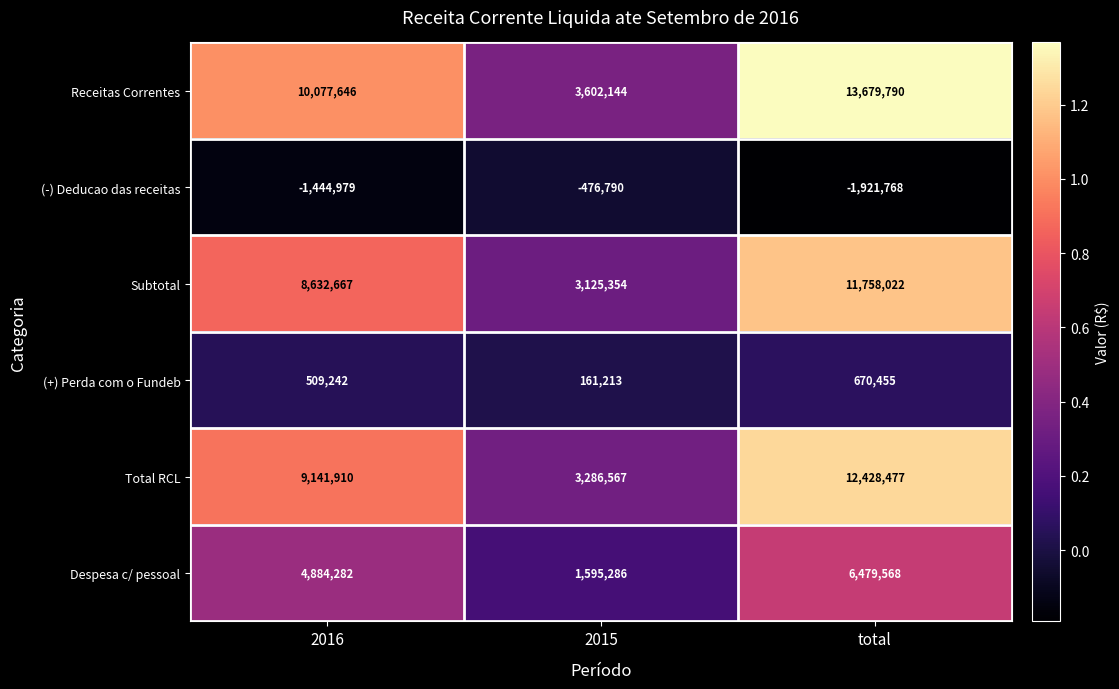

Which category has the lowest value across all series?

total